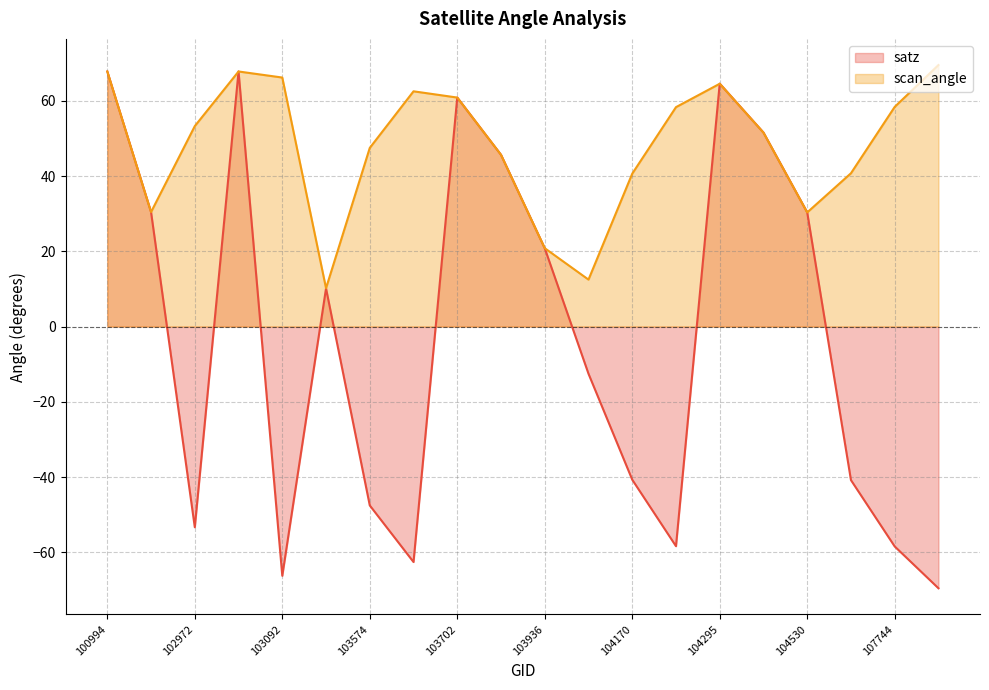

Rank the series at 102980 from lowest to highest value.

scan_angle, satz